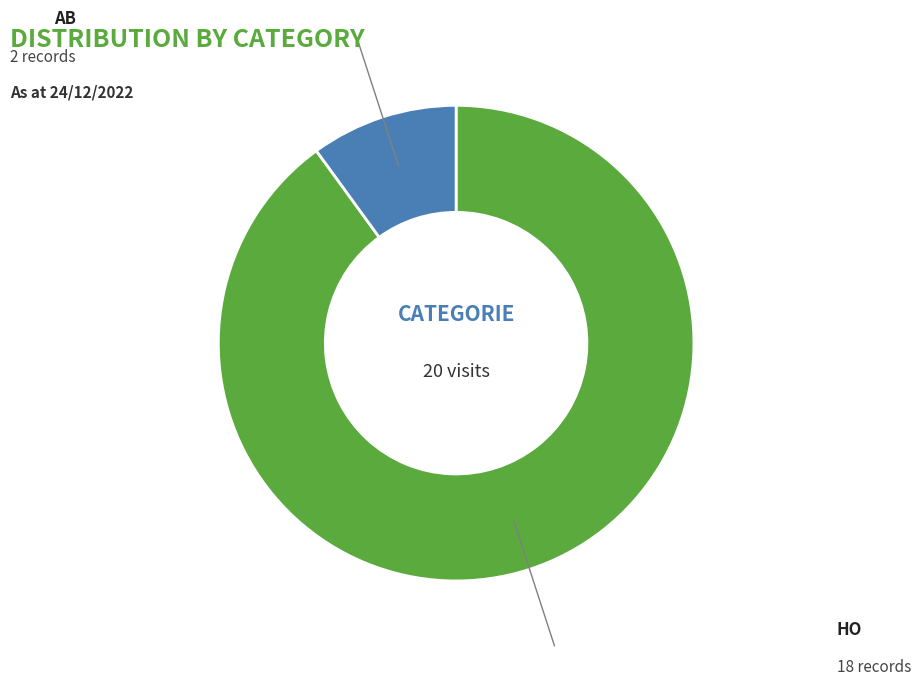

Rank the categories by value from lowest to highest.

AB, HO